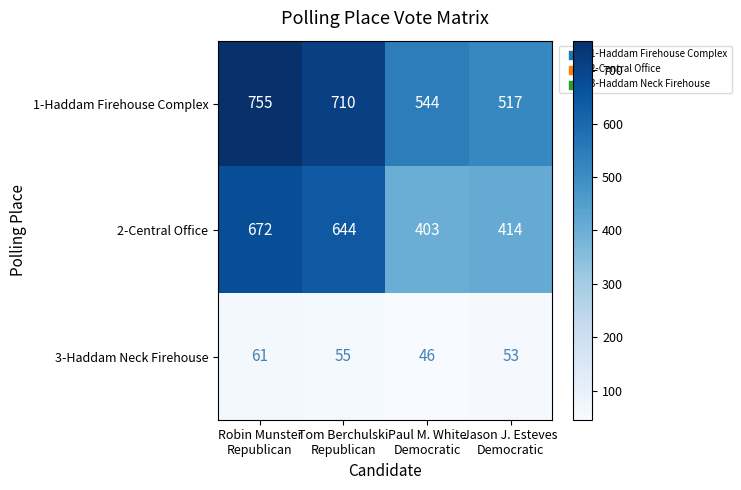

List the series in order of their overall mean, lowest first.

3-Haddam Neck Firehouse, 2-Central Office, 1-Haddam Firehouse Complex